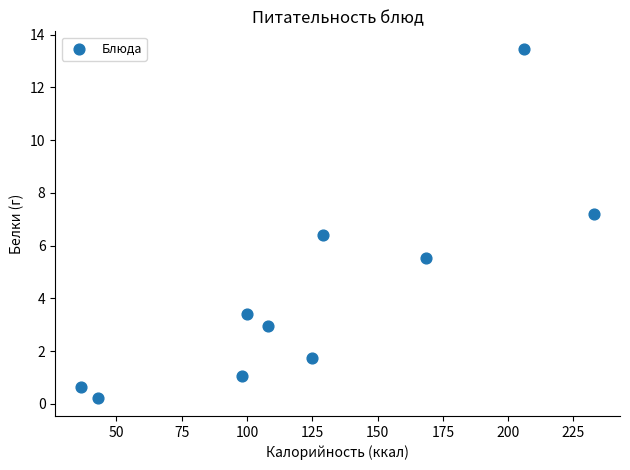

What is the range of X values (max minus min)?

196.5